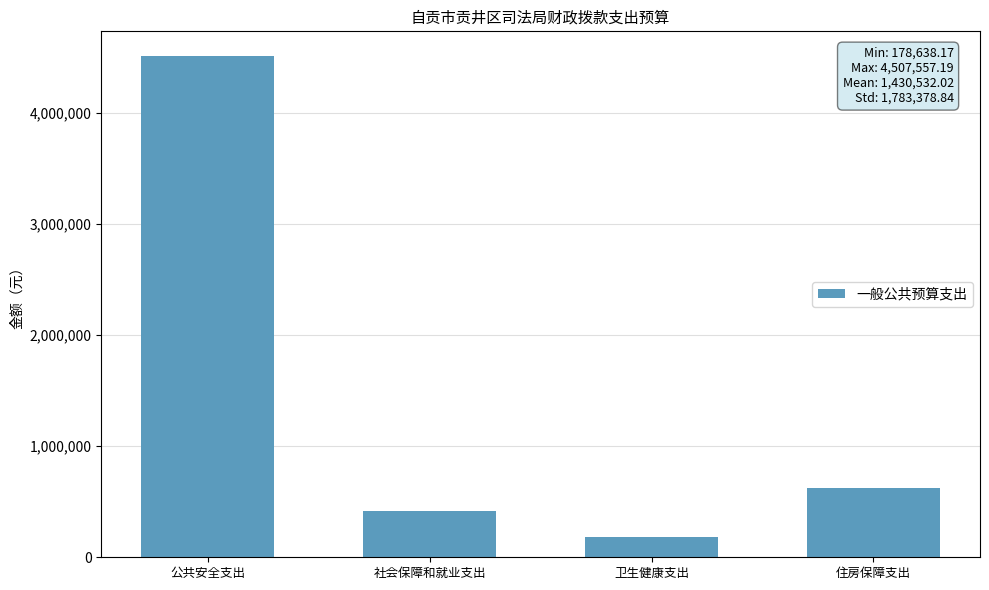

Approximately how many times larger is the value at 社会保障和就业支出 compared to 住房保障支出?

0.7